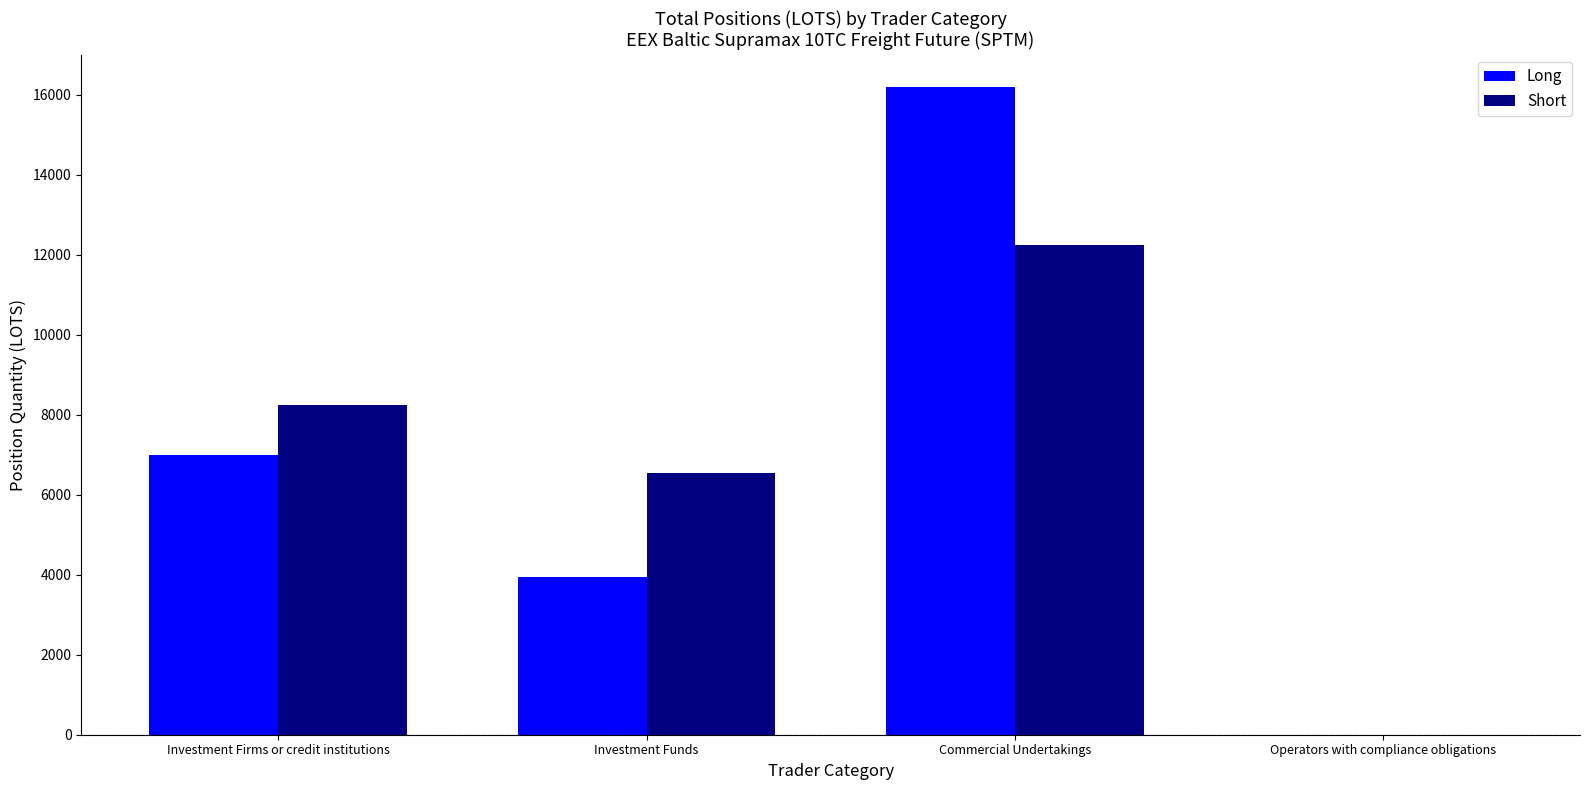

Which series has the widest spread of values?

Long